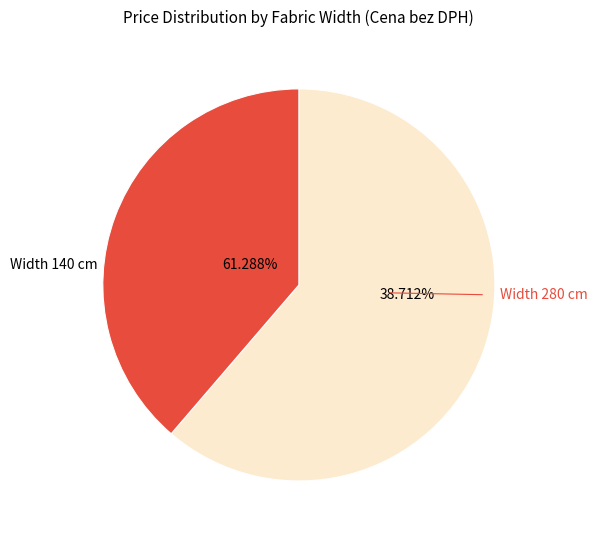

Which category has the biggest portion of the pie?

140